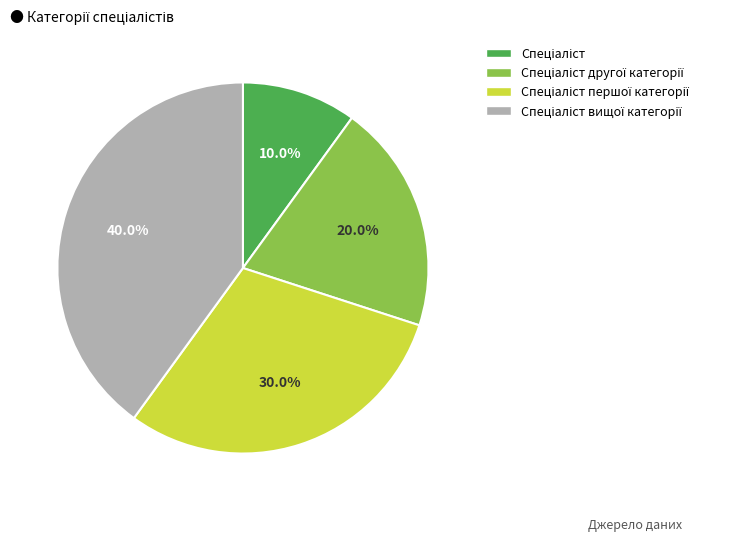

Is there any slice that represents more than half of the pie?

No